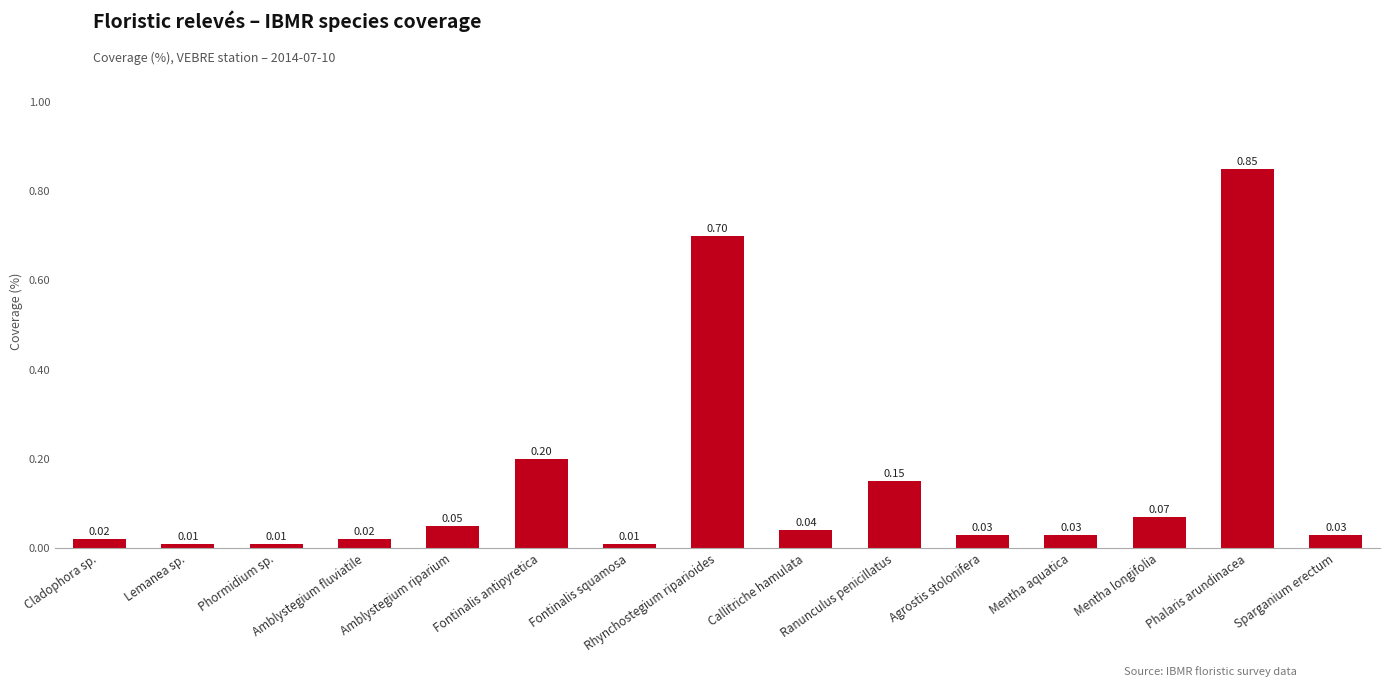

Which has a higher value, Ranunculus penicillatus or Phalaris arundinacea?

Phalaris arundinacea